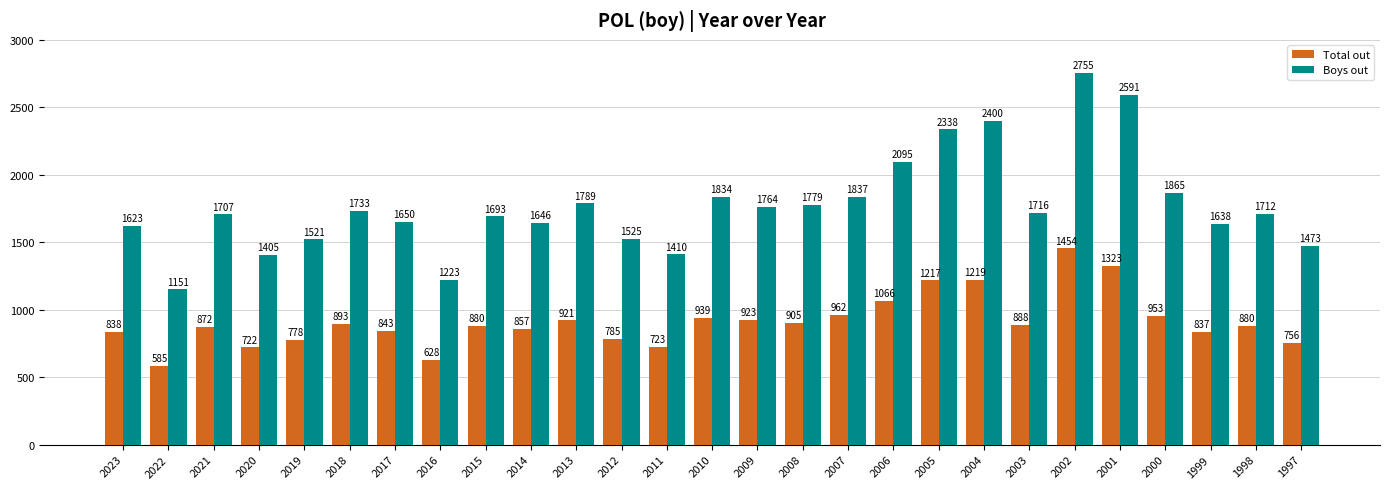

Reading left to right, list all the values displayed in this chart.

Total out: 838	585	872	722	778	893	843	628	880	857	921	785	723	939	923	905	962	1066	1217	1219	888	1454	1323	953	837	880	756
Boys out: 1623	1151	1707	1405	1521	1733	1650	1223	1693	1646	1789	1525	1410	1834	1764	1779	1837	2095	2338	2400	1716	2755	2591	1865	1638	1712	1473